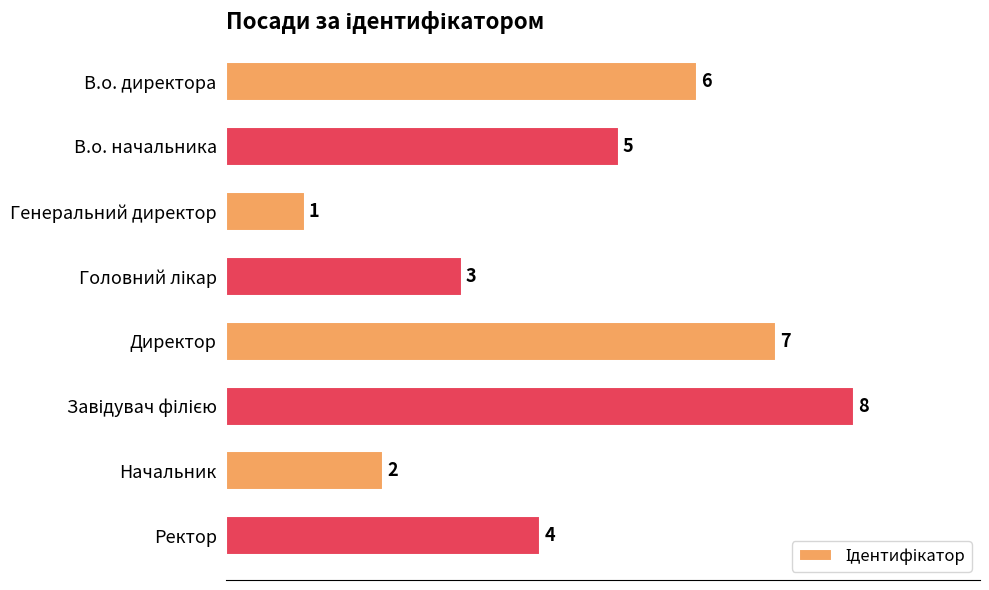

The value at В.о. директора is 10. True or false?

False